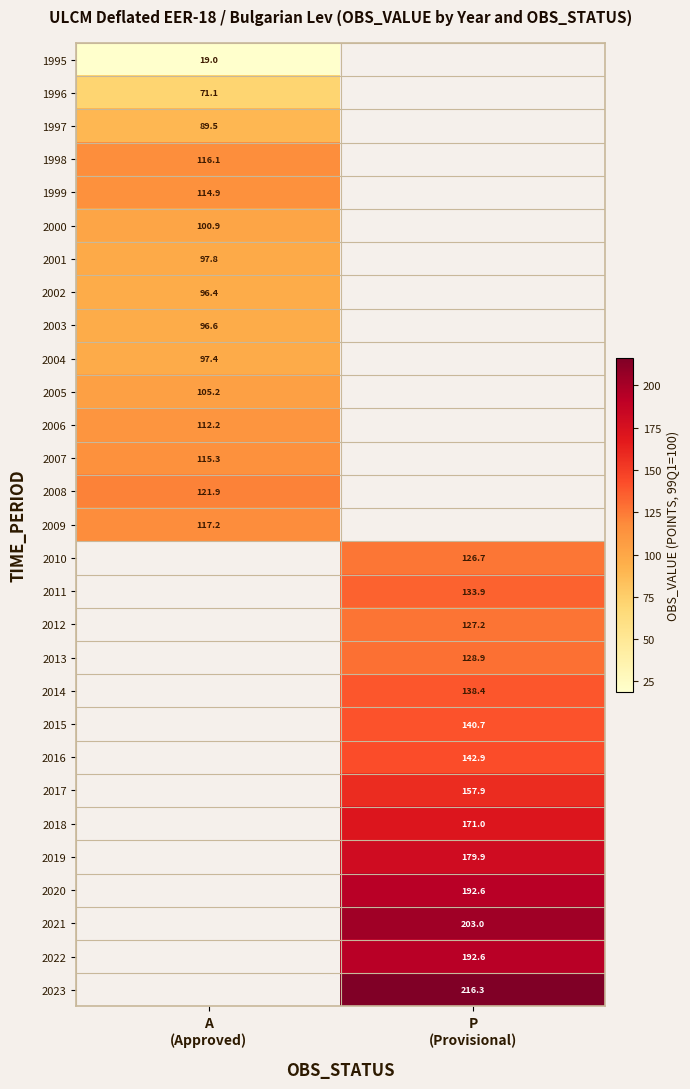

At how many categories does at least one series exceed 206?

1